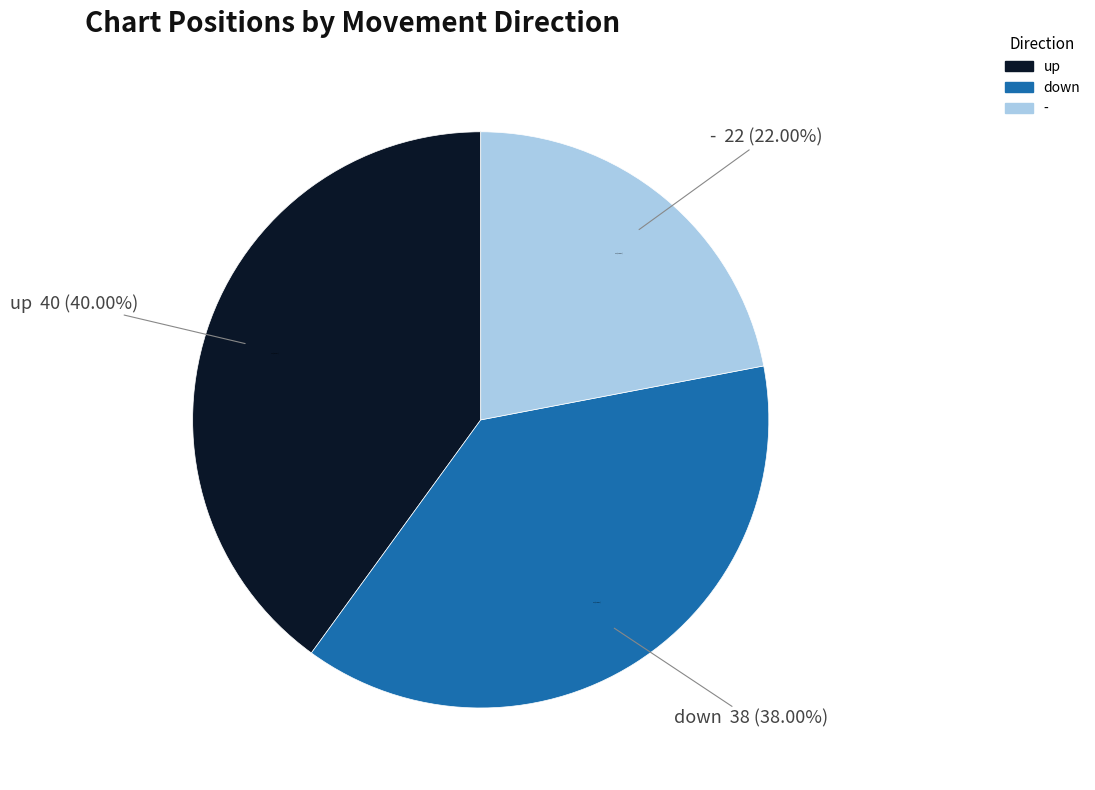

How many segments does this pie chart have?

3